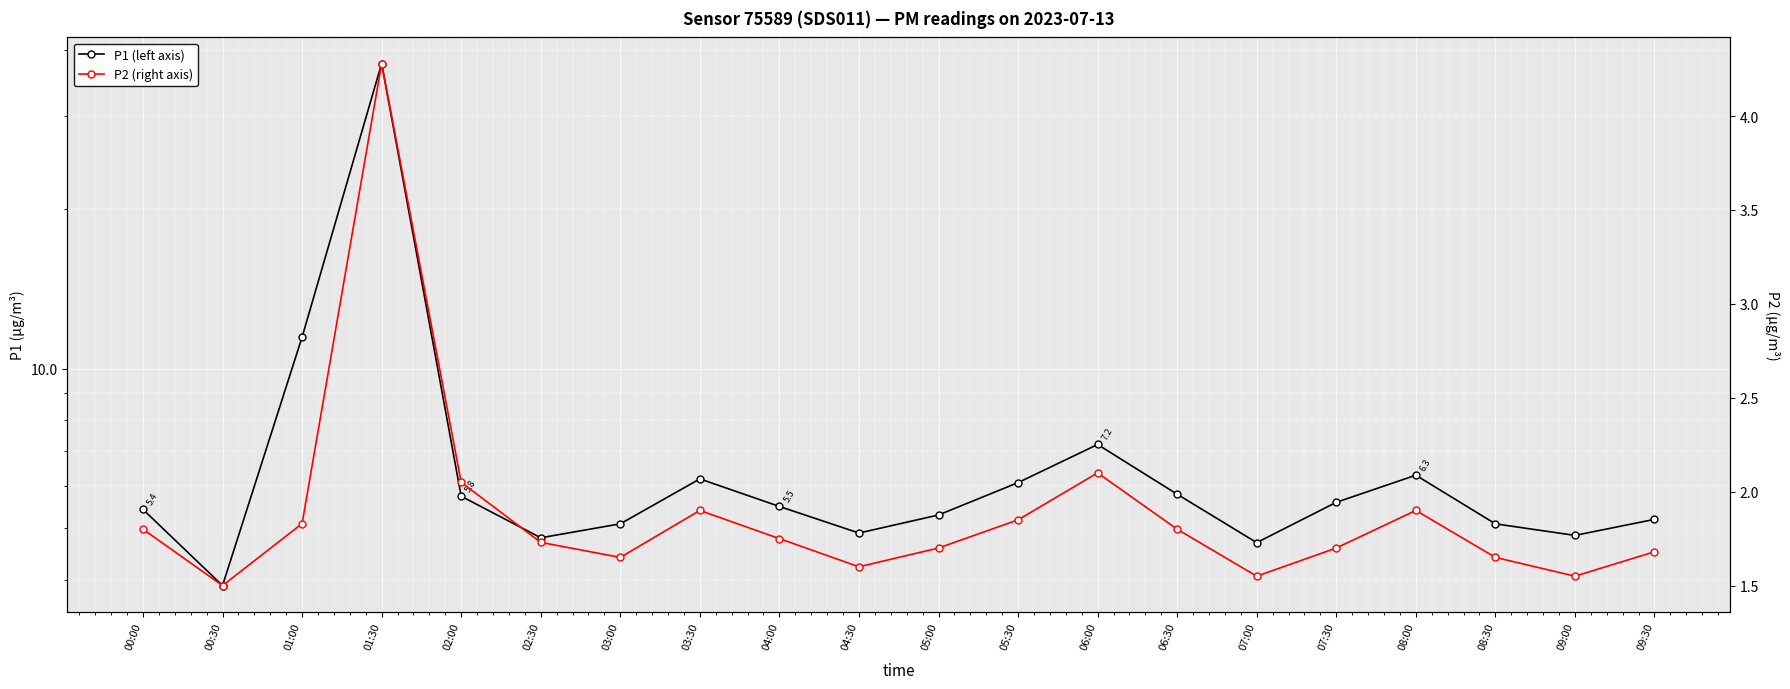

Reading left to right, extract all data points from this chart.

P1 (left axis): 5.4	3.9	11.5	37.7	5.8	4.8	5.1	6.2	5.5	4.9	5.3	6.1	7.2	5.8	4.7	5.6	6.3	5.1	4.8	5.2
P2 (right axis): 1.8	1.5	1.8	4.3	2.0	1.7	1.6	1.9	1.8	1.6	1.7	1.9	2.1	1.8	1.6	1.7	1.9	1.6	1.6	1.7